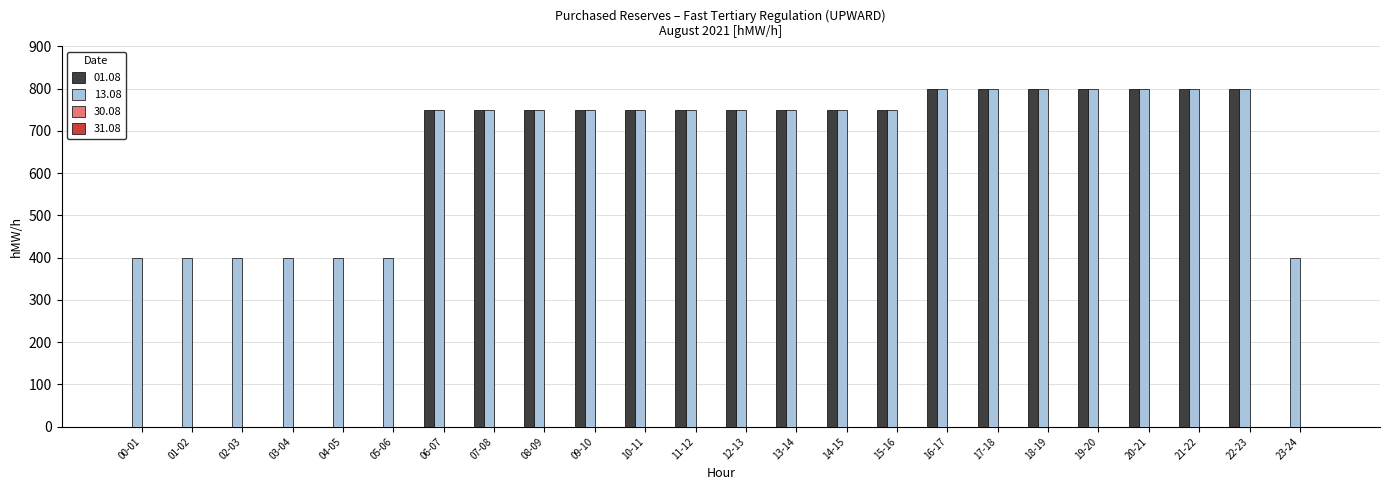

How many series are shown in this chart?

2